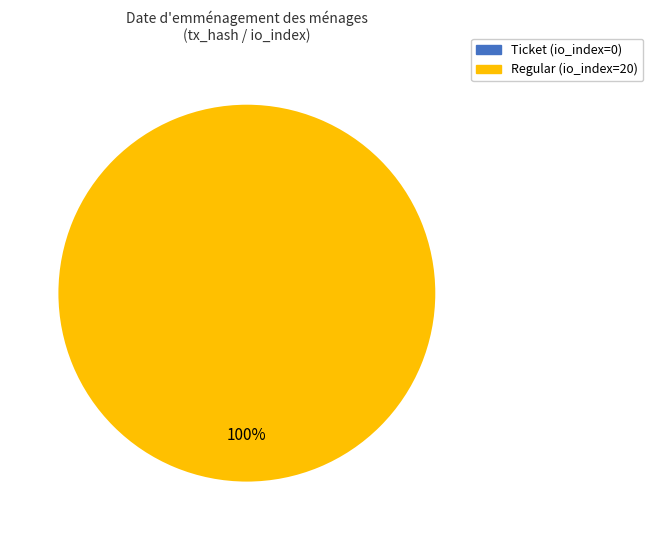

Which category has the smallest portion of the pie?

Ticket (io_index=0)